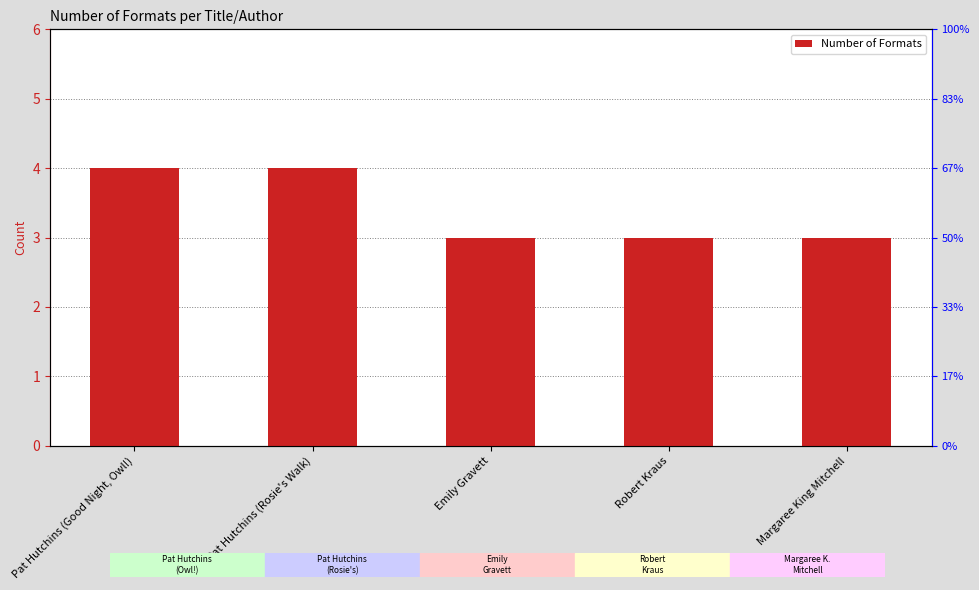

Is it true that the value at Emily Gravett is 3?

True